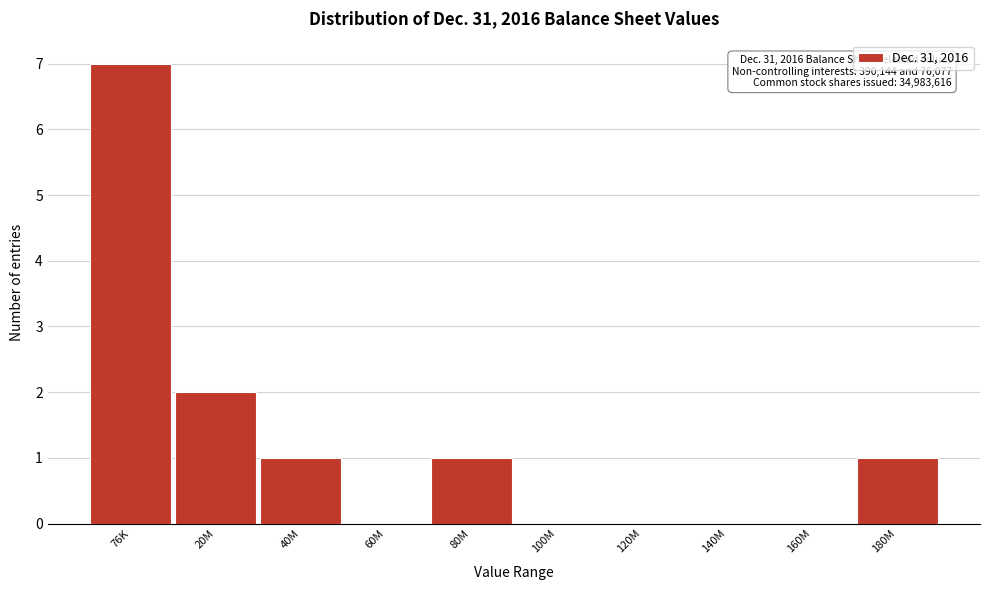

Reading left to right, what are all the values shown in this chart?

76K=7	20M=2	40M=1	60M=0	80M=1	100M=0	120M=0	140M=0	160M=0	180M=1